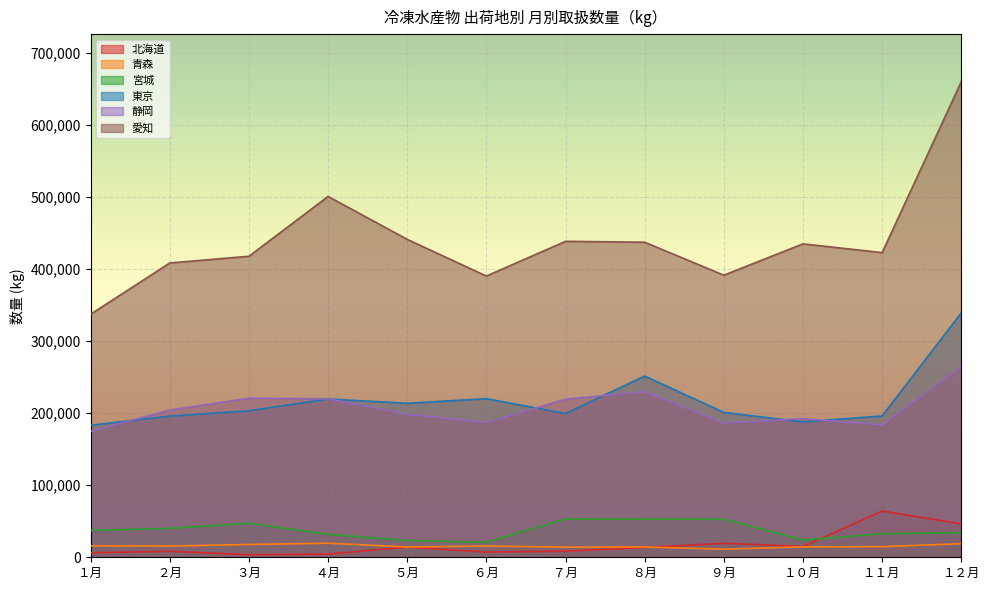

Reading left to right, list all the values displayed in this chart.

北海道: １月=6260	２月=8341	３月=3499	４月=4434	５月=14104	６月=7240	７月=8429	８月=13565	９月=19364	１０月=15016	１１月=64120	１２月=46387
青森: １月=15903	２月=15577	３月=17768	４月=19503	５月=14268	６月=15607	７月=14033	８月=14224	９月=11222	１０月=14403	１１月=14771	１２月=18835
宮城: １月=37226	２月=40201	３月=47141	４月=31714	５月=23347	６月=20812	７月=53286	８月=52874	９月=52726	１０月=23915	１１月=32796	１２月=33975
東京: １月=183175	２月=195857	３月=203238	４月=219560	５月=213668	６月=220058	７月=199455	８月=251446	９月=200975	１０月=187765	１１月=196114	１２月=339077
静岡: １月=174747	２月=204307	３月=220700	４月=219783	５月=198272	６月=186988	７月=219371	８月=229704	９月=186227	１０月=192268	１１月=183790	１２月=264847
愛知: １月=337259	２月=408354	３月=417625	４月=500671	５月=441051	６月=390219	７月=438380	８月=437129	９月=391405	１０月=434851	１１月=422725	１２月=659772